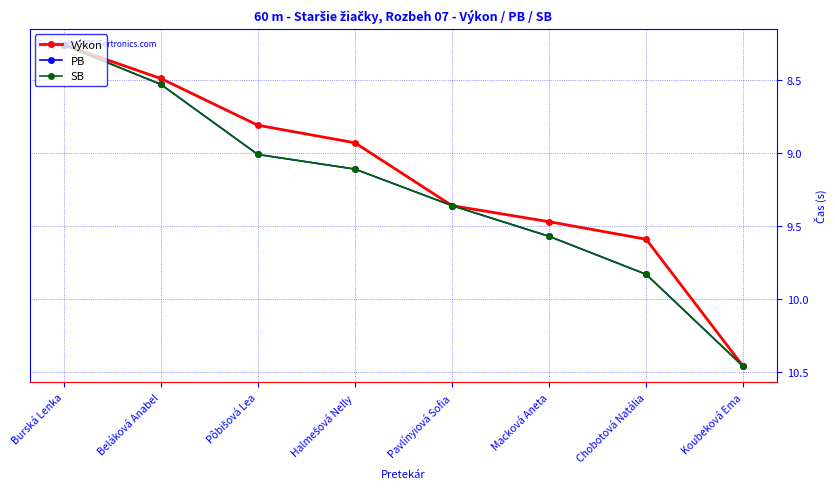

Is this an area chart (filled region under the line)?

No